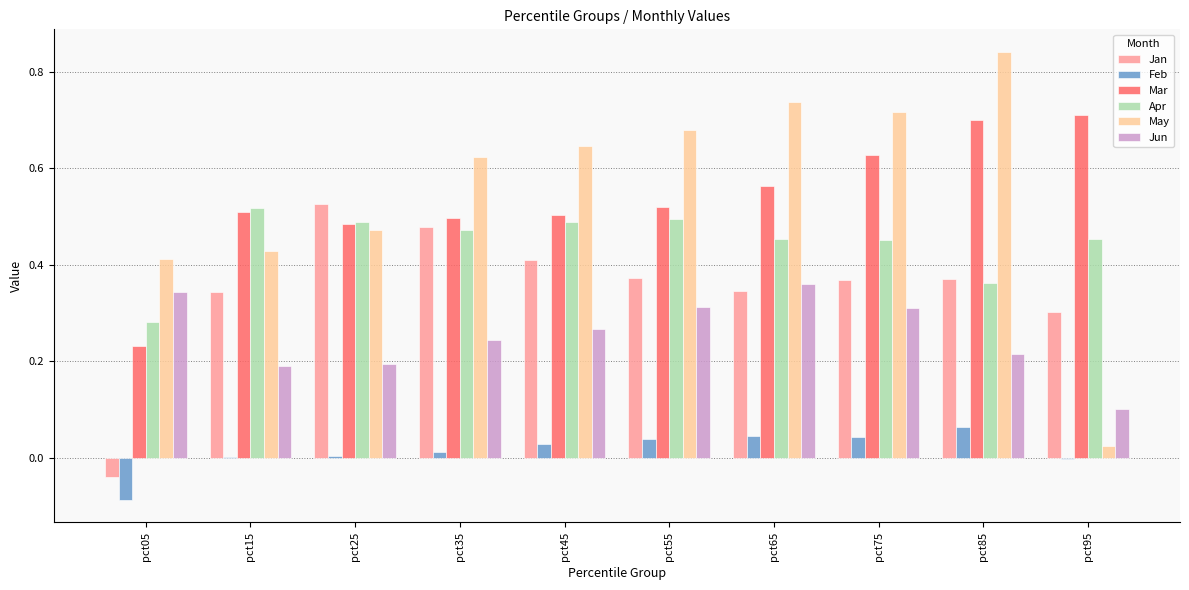

Which series has the largest total across all categories?

May